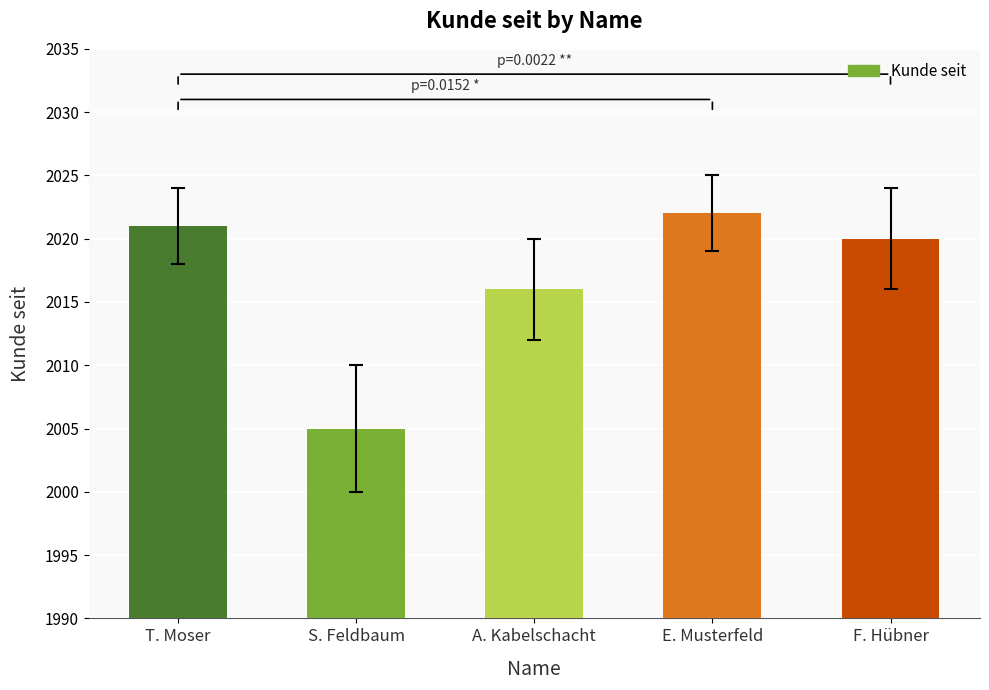

Reading right to left, list all the values displayed in this chart.

2020	2022	2016	2005	2021